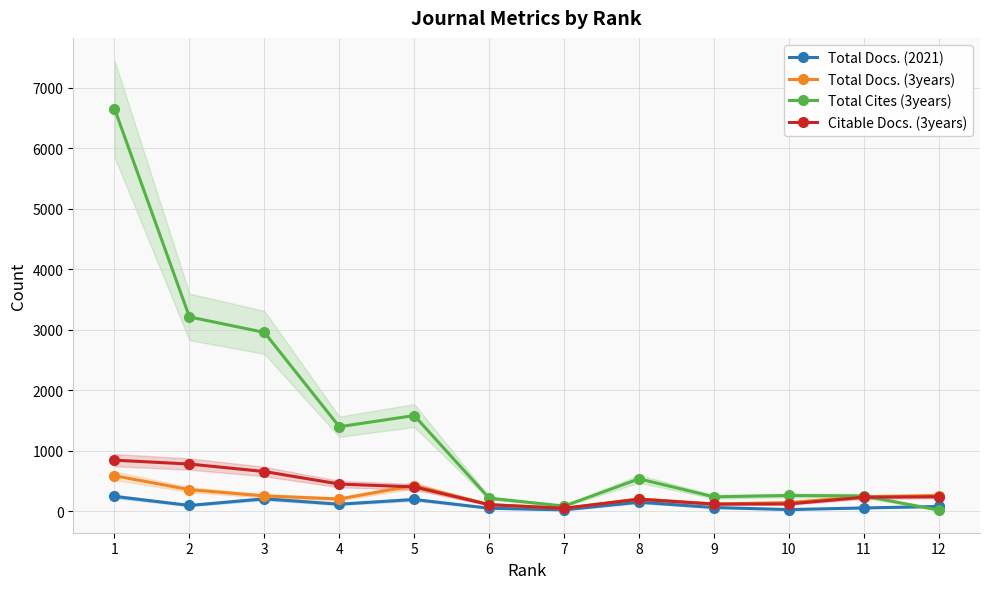

At 1, list the series in order from smallest to largest.

Total Docs. (2021), Total Docs. (3years), Citable Docs. (3years), Total Cites (3years)